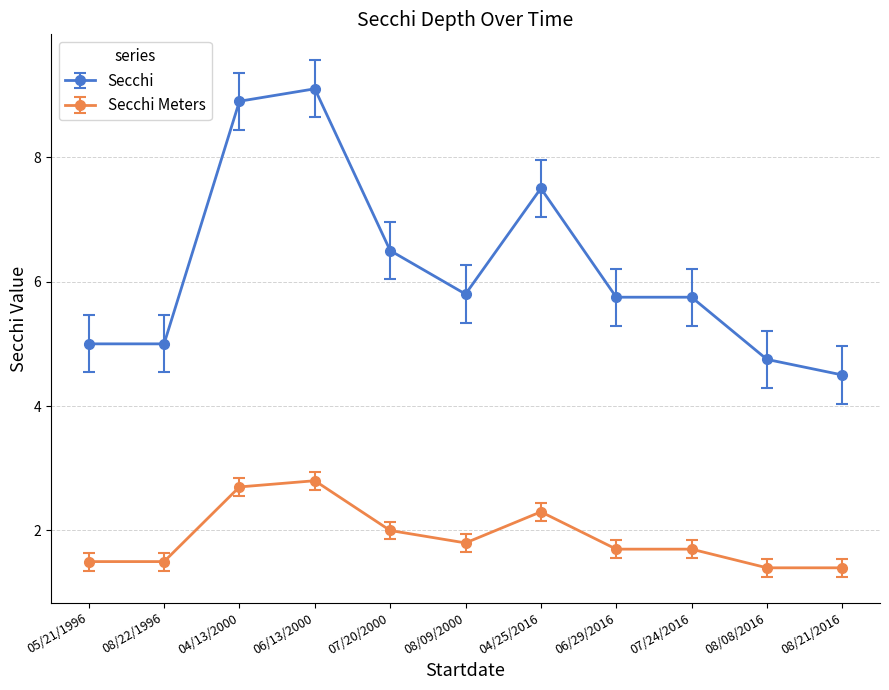

What is the label of the 6th point from the left?

08/09/2000